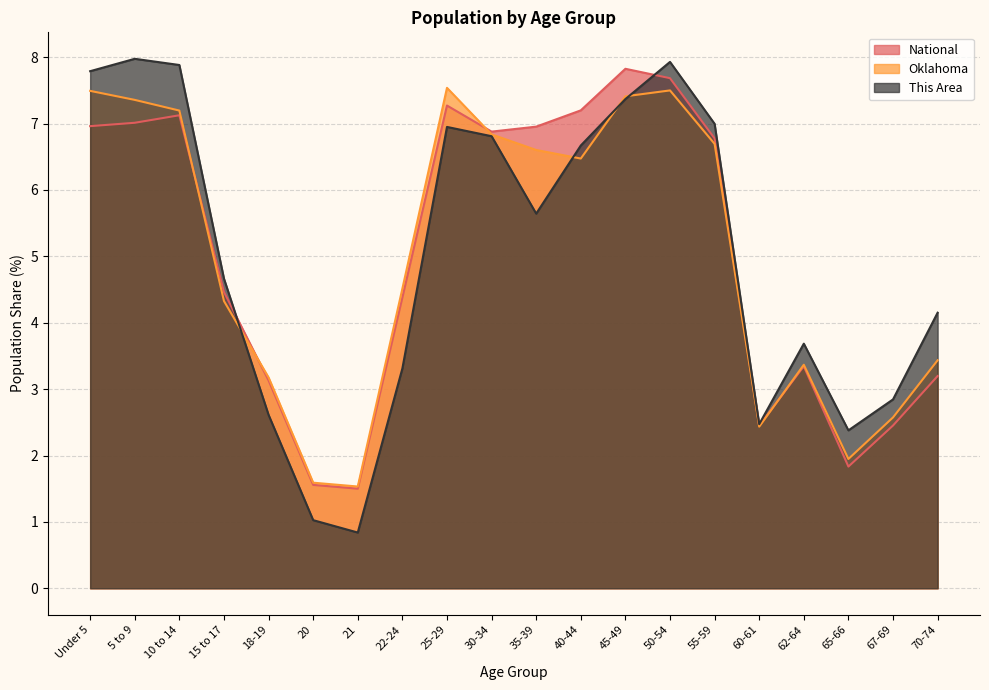

What is the difference between the Oklahoma values at 45-49 and 70-74?

4.0